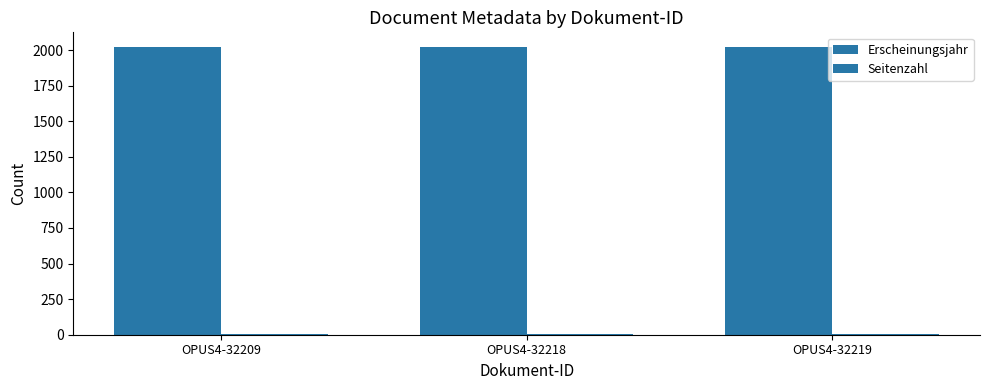

True or false: Seitenzahl has a value of 4 at OPUS4-32219.

True